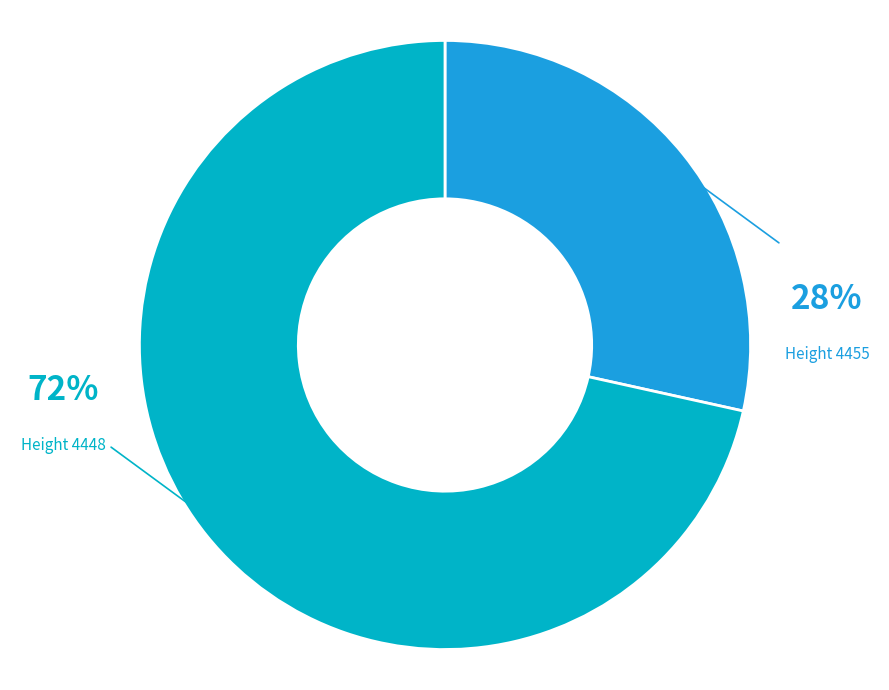

Is there any slice that represents more than half of the pie?

Yes